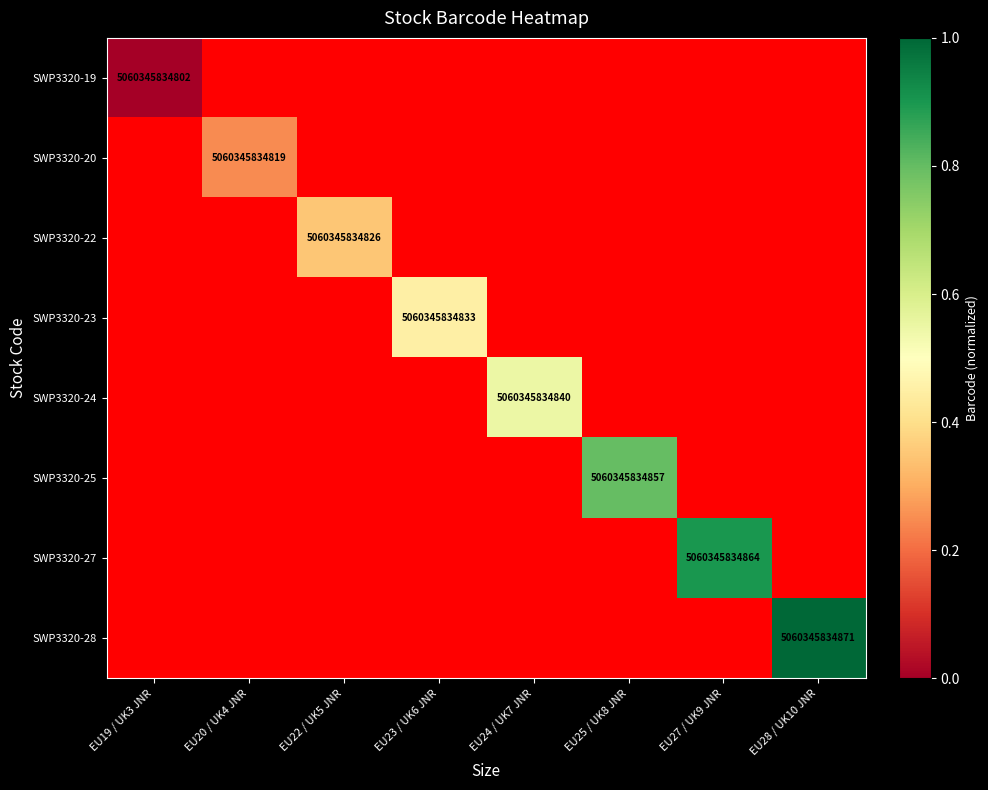

Rank the series at EU19 / UK3 JNR from lowest to highest value.

SWP3320-20, SWP3320-22, SWP3320-23, SWP3320-24, SWP3320-25, SWP3320-27, SWP3320-28, SWP3320-19